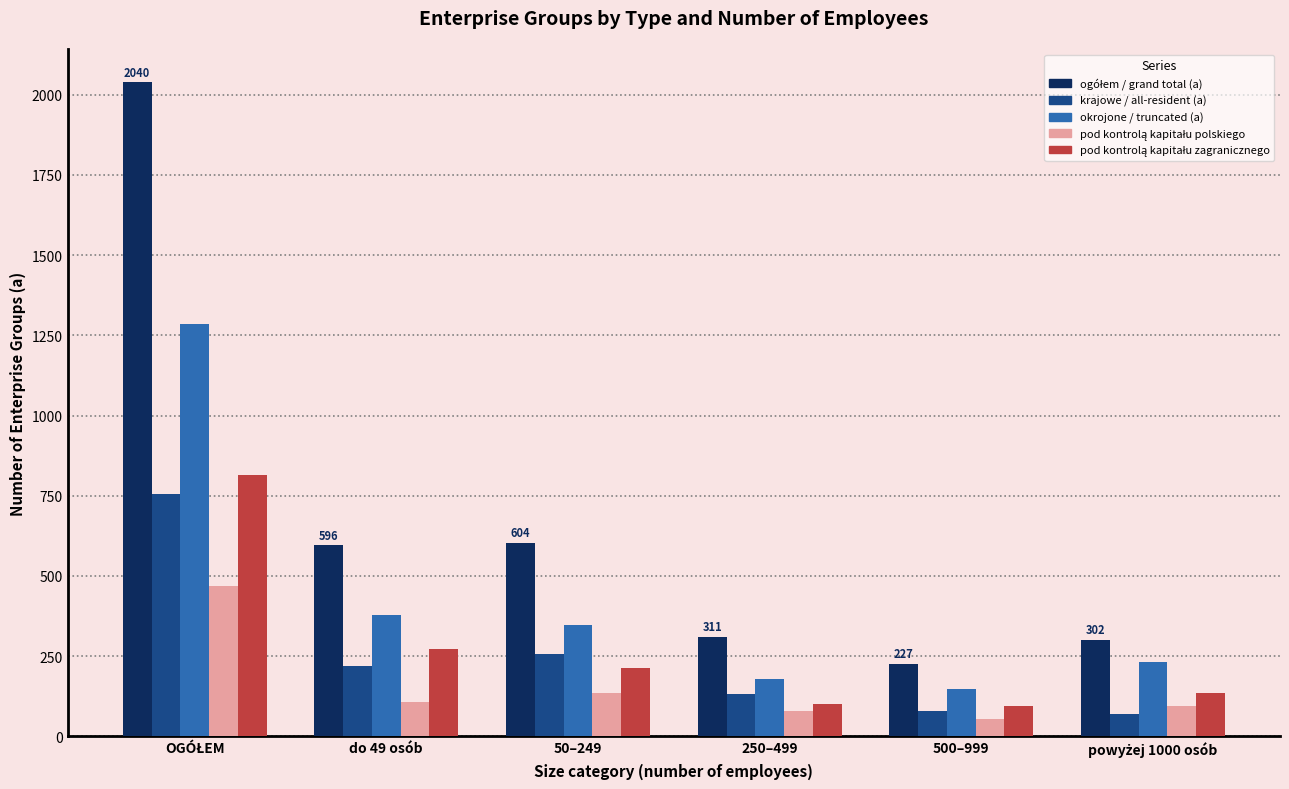

What is the total value across all series at 500–999?

603